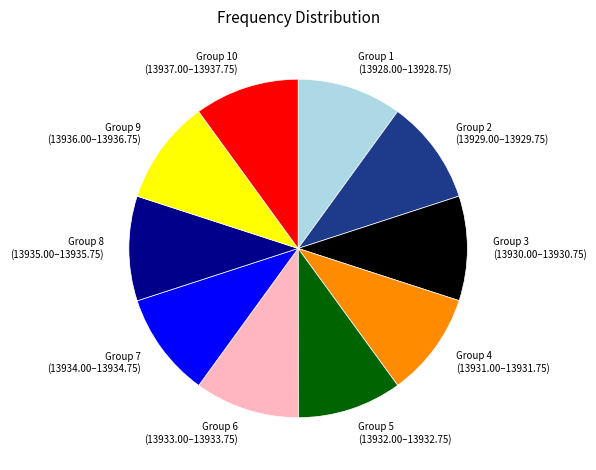

The Group 1 (13928.00–13928.75) slice represents 10% of the pie. True or false?

True